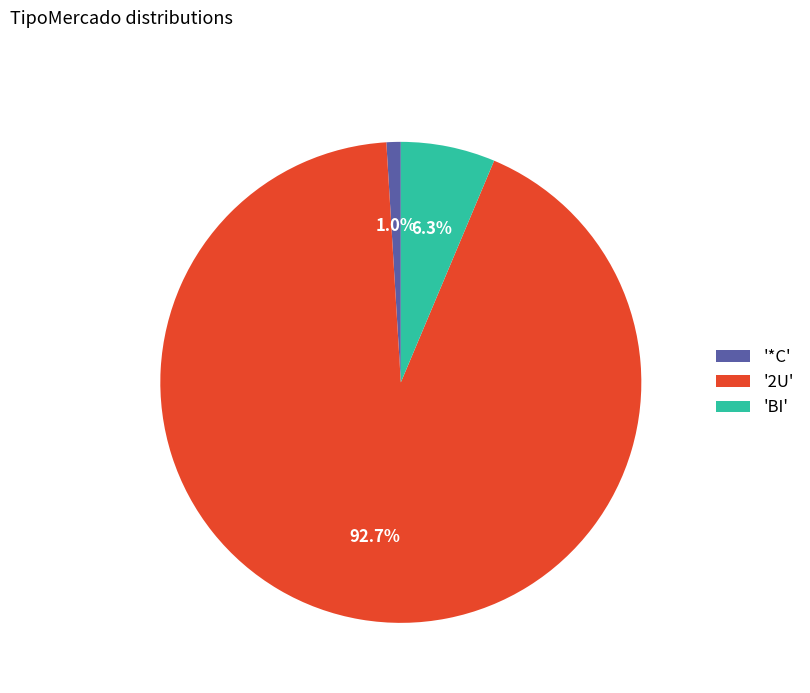

Which slice is the largest?

'2U'